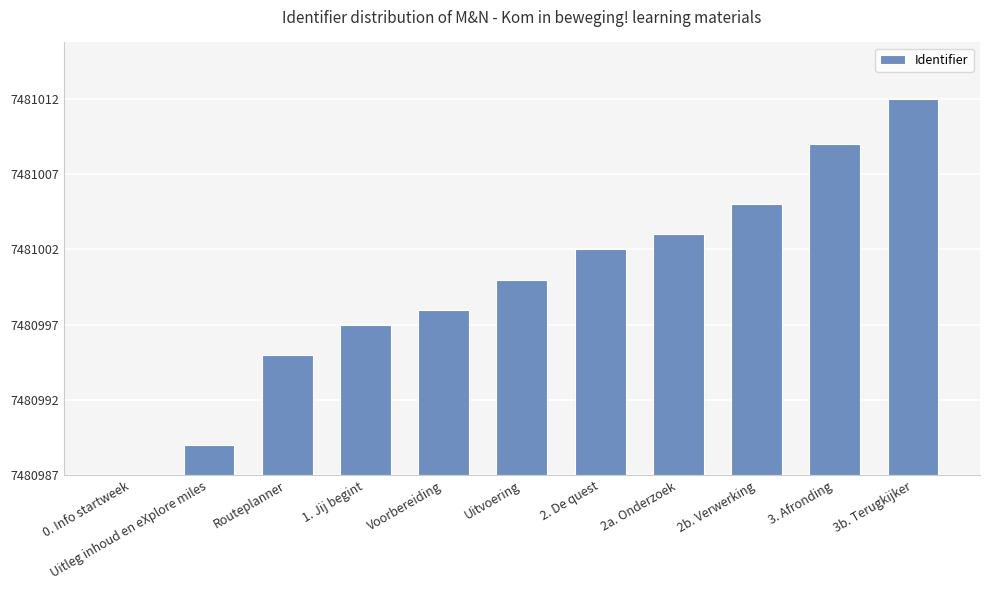

Reading left to right, what are all the values shown in this chart?

0. Info startweek=0	Uitleg inhoud en eXplore miles=2	Routeplanner=8	1. Jij begint=10	Voorbereiding=11	Uitvoering=13	2. De quest=15	2a. Onderzoek=16	2b. Verwerking=18	3. Afronding=22	3b. Terugkijker=25